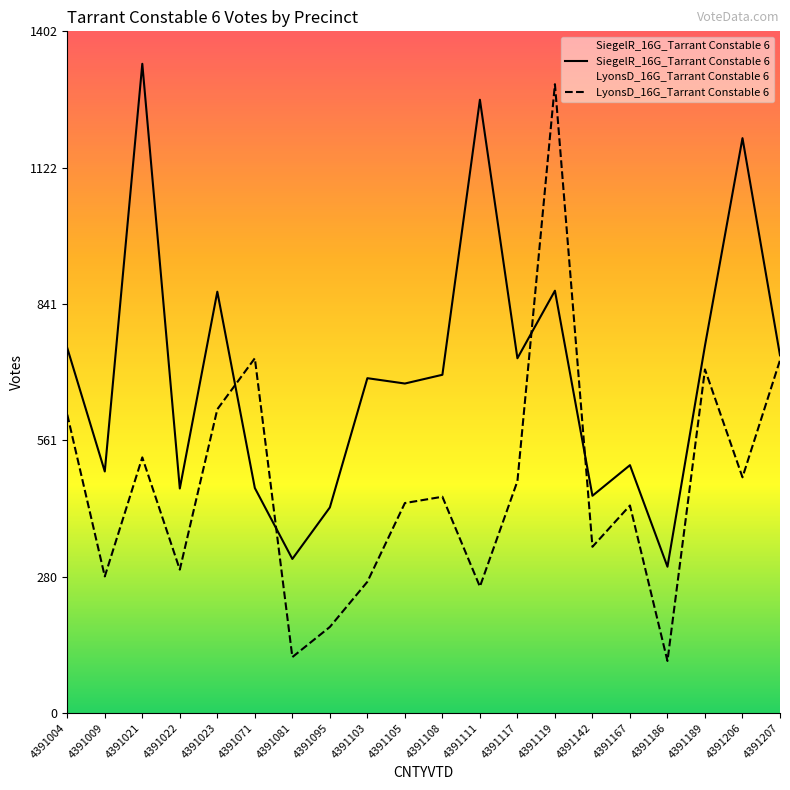

What value does the SiegelR_16G_Tarrant Constable 6 series have at 4391189, to the nearest 10?

760